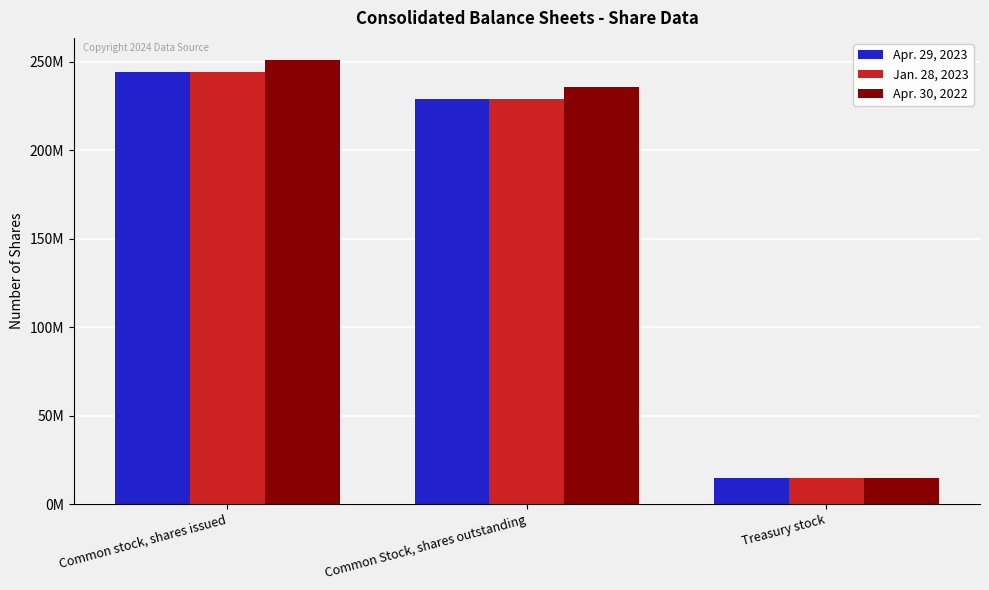

What is the label of the 2nd bar from the left?

Common Stock, shares outstanding